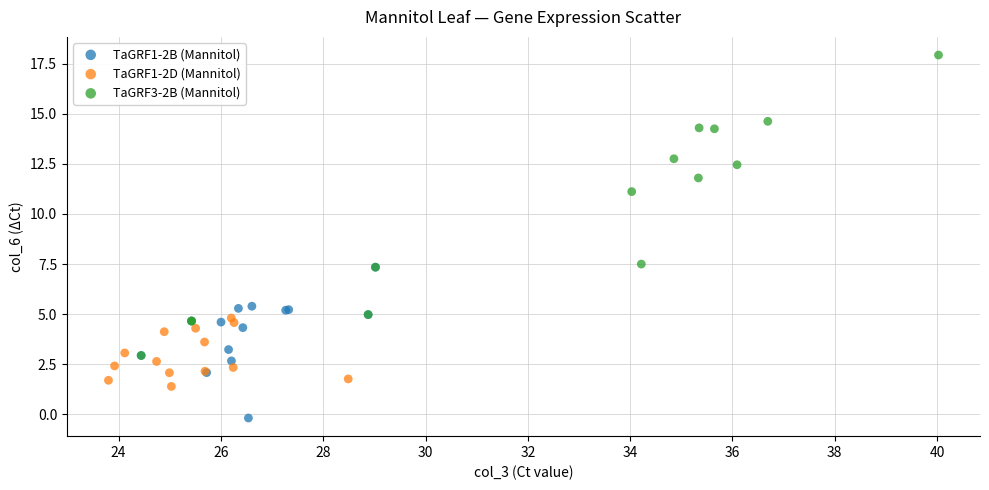

Which series contains the lowest Y value?

TaGRF1-2B (Mannitol)